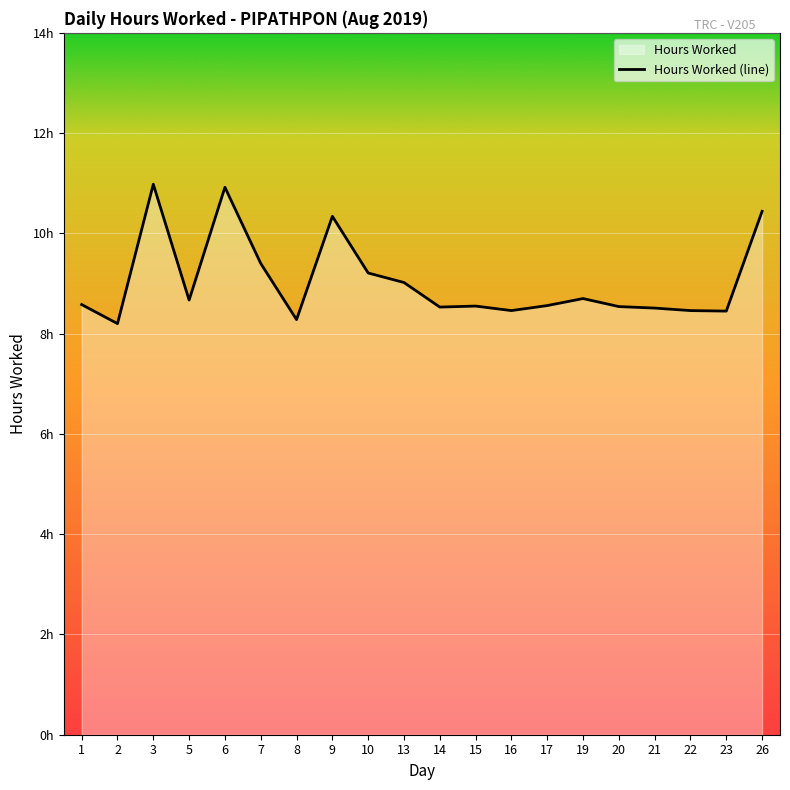

The chart shows a value of 5.7 at 16. True or false?

False